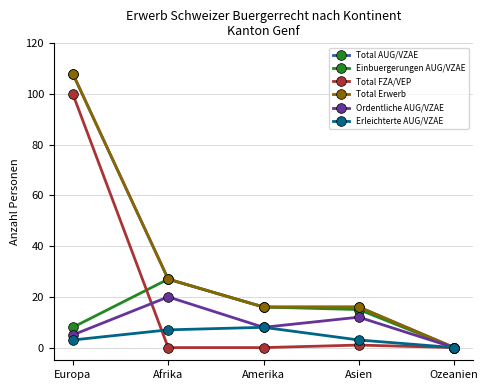

At Ozeanien, list the series in order from smallest to largest.

Total AUG/VZAE, Einbuergerungen AUG/VZAE, Total FZA/VEP, Total Erwerb, Ordentliche AUG/VZAE, Erleichterte AUG/VZAE